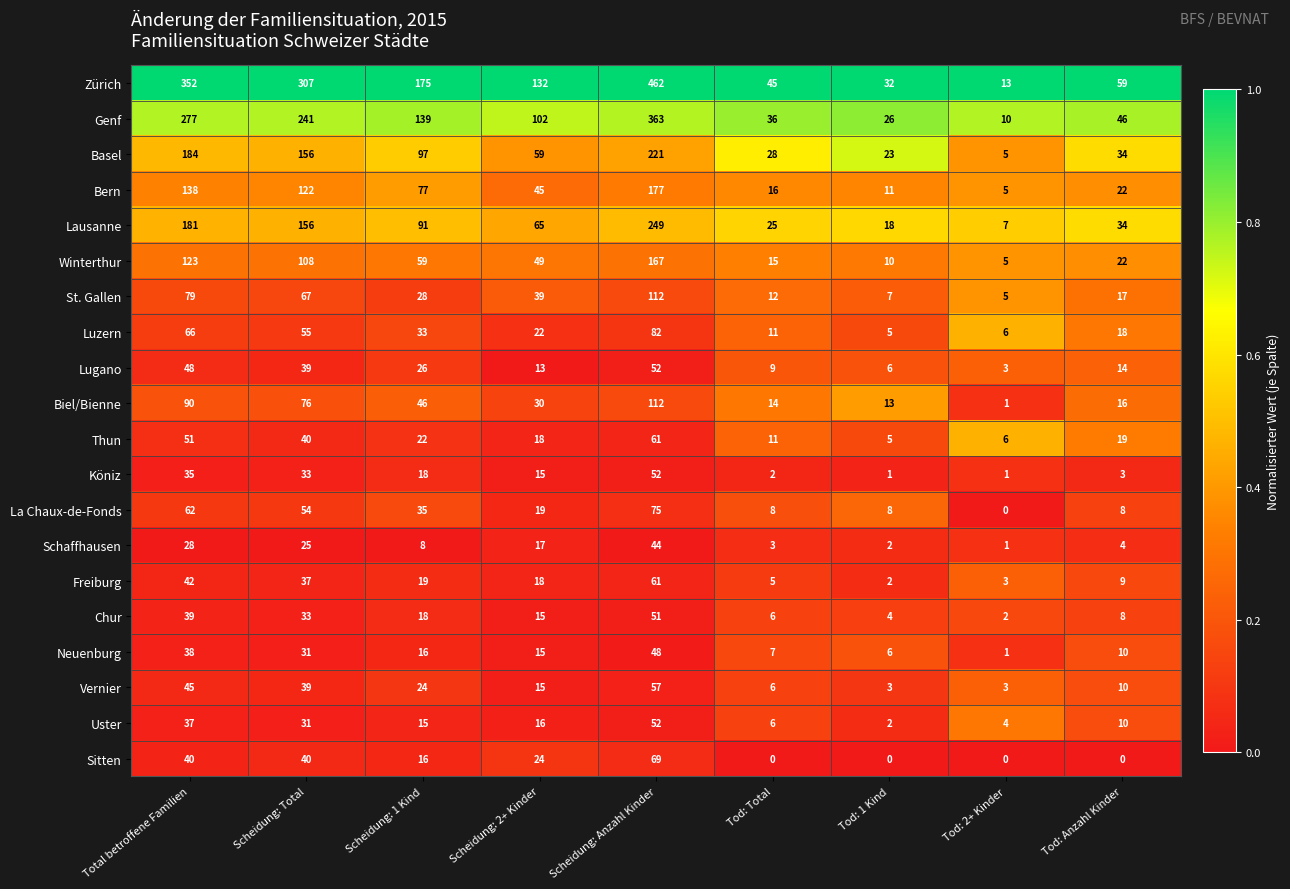

What value does the Winterthur series have at Scheidung: Anzahl Kinder?

167